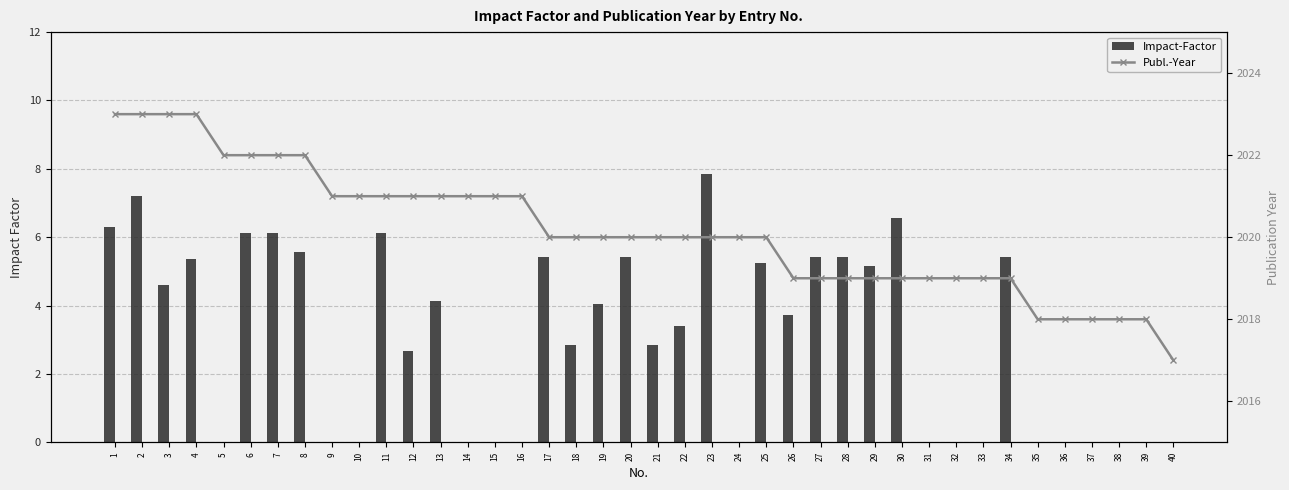

What is the approximate value of Publ.-Year at 23?

2020.0